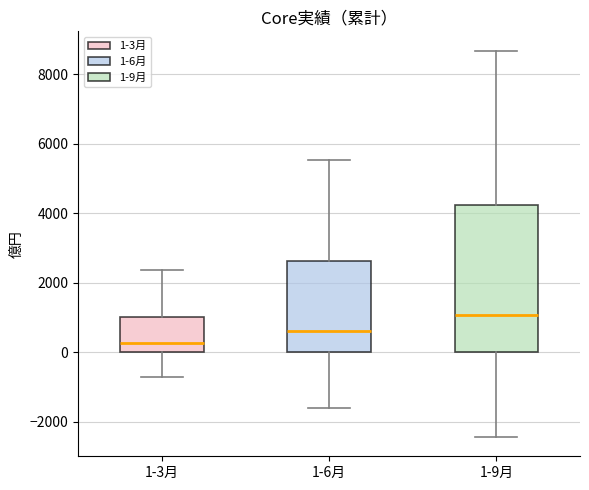

Which box's median line is the highest?

1-9月